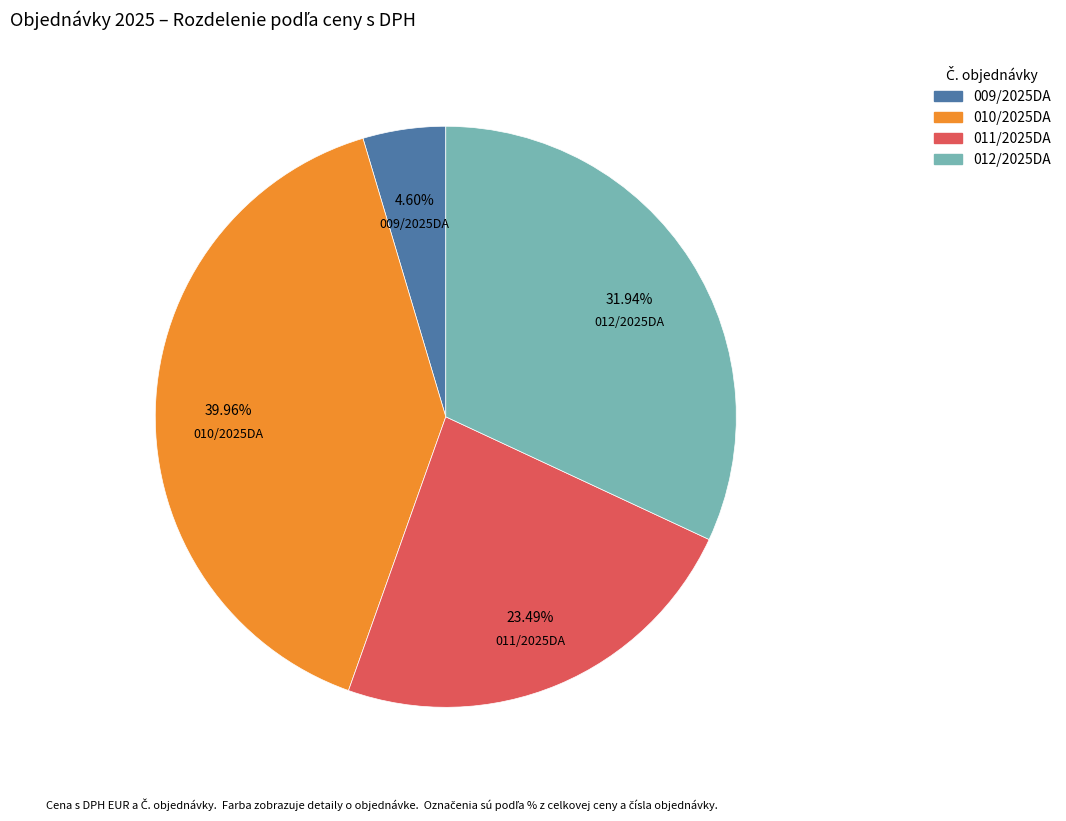

Combined, what portion of the pie is 009/2025DA and 012/2025DA?

36.5%